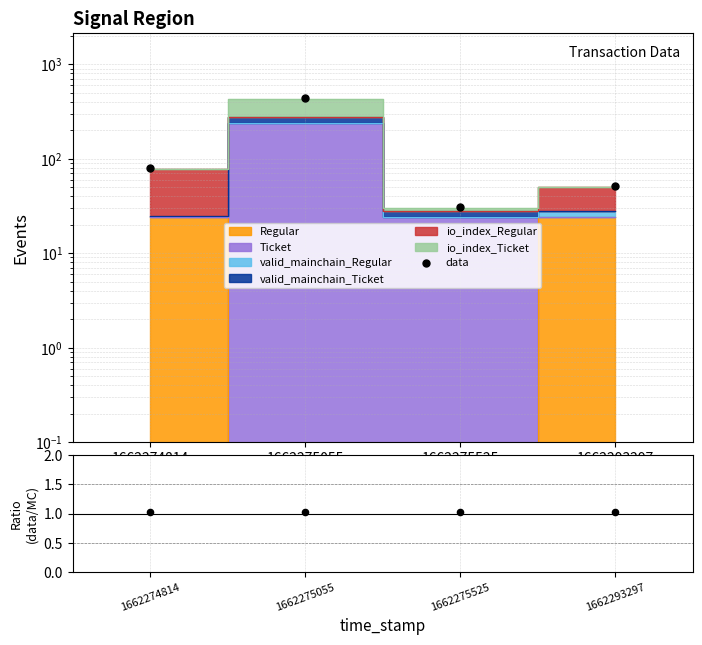

Approximately how many times larger is the value at 1662293297 compared to 1662275055?

0.1